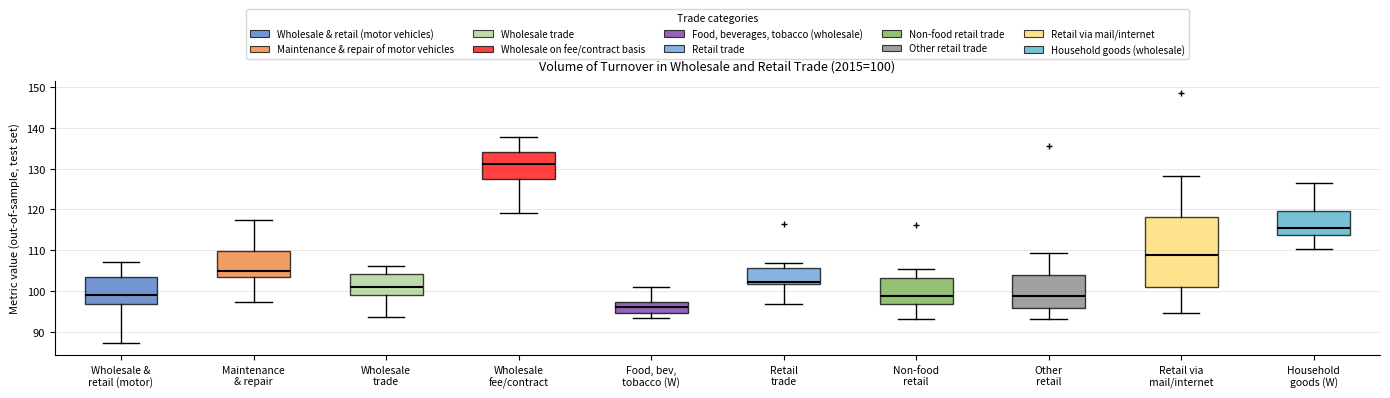

Which box's median line is the highest?

Wholesale fee/contract